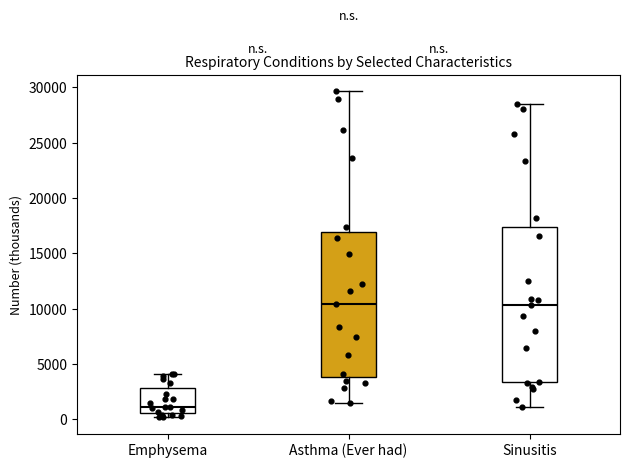

Reading left to right, transcribe this box plot: for each box, give where its median line is, the range the box spans, and where its two whiskers end, as read against the y-axis. The values are not printed on the chart, so give them approximately, as read against the axis.

Emphysema: median 1000, box 500 to 3000, whiskers 0 to 4000
Asthma (Ever had): median 10500, box 4000 to 17000, whiskers 1500 to 29500
Sinusitis: median 10500, box 3500 to 17500, whiskers 1000 to 28500